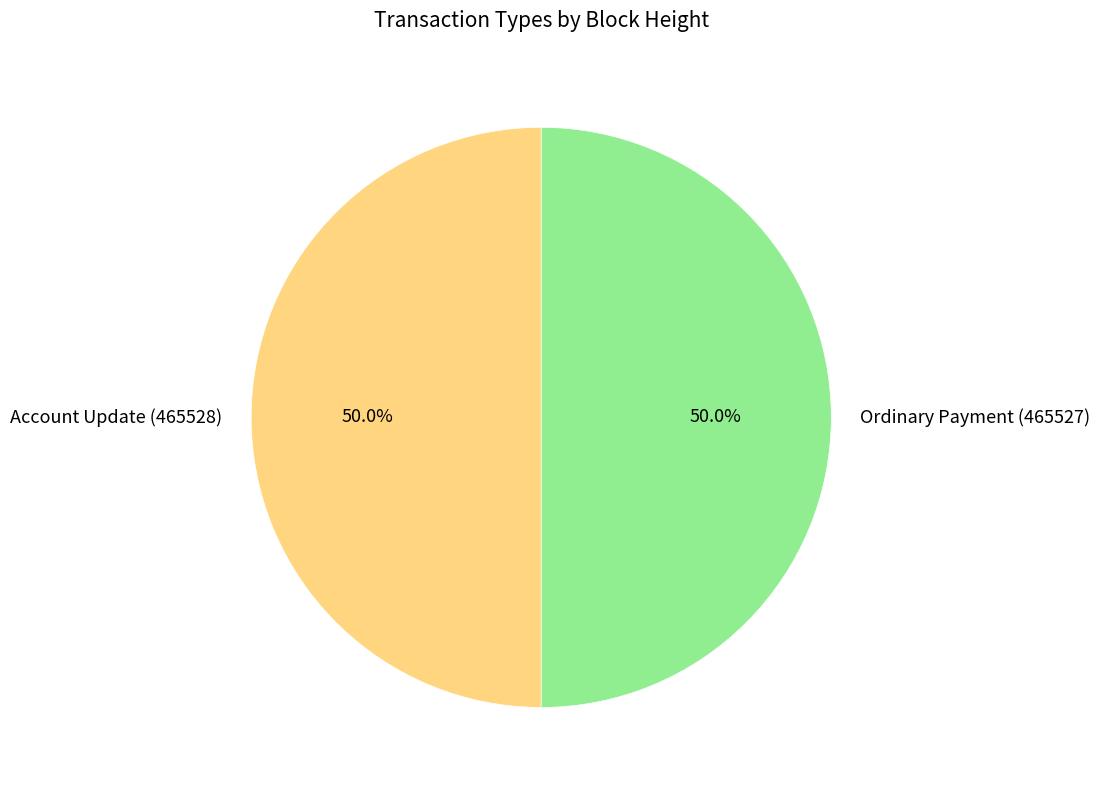

Combined, what portion of the pie is Ordinary Payment (465527) and Account Update (465528)?

100.0%